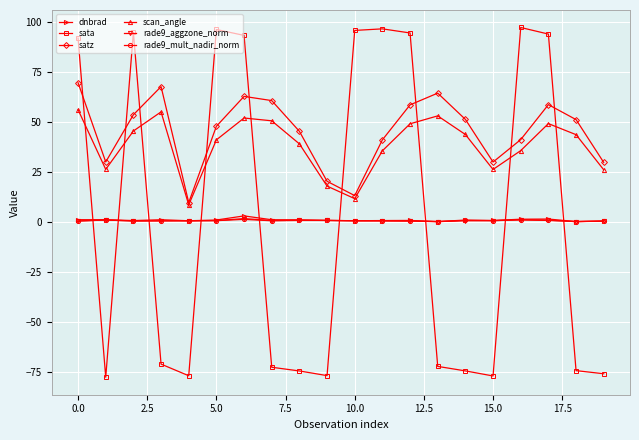

Count the number of categories in the chart.

20